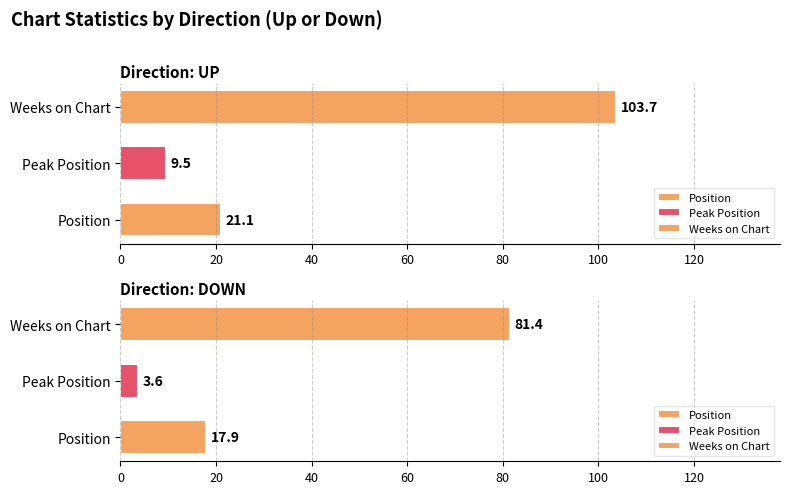

Are the bars grouped side by side (vs. stacked)?

Yes